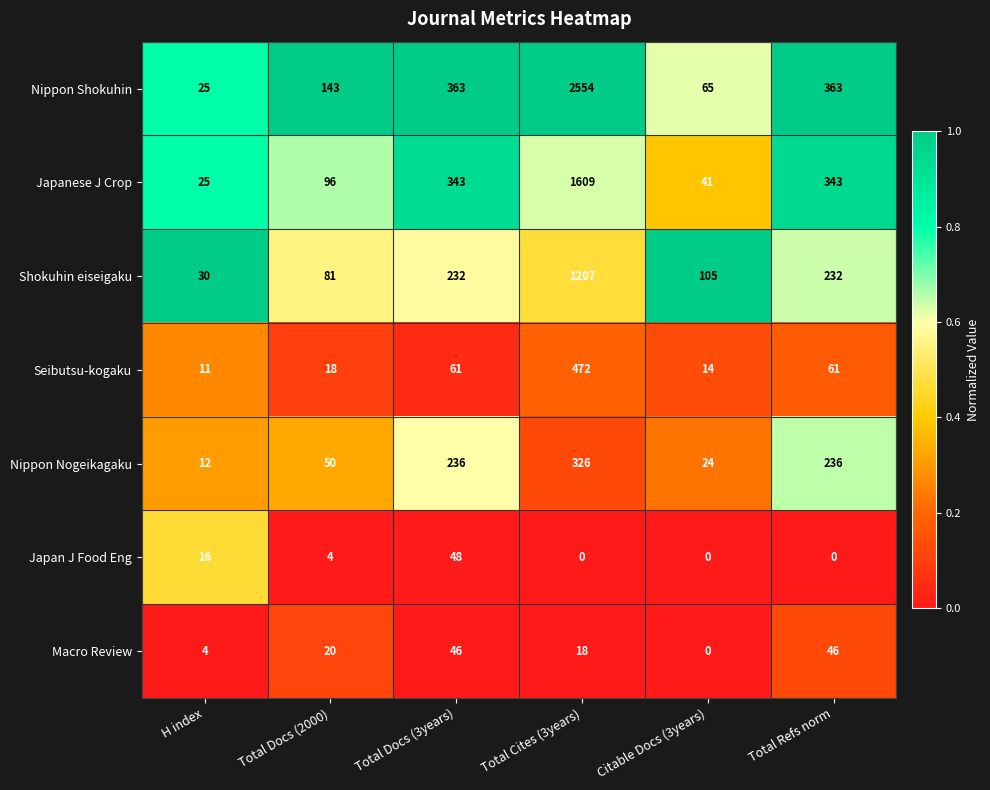

Which series has the largest total across all categories?

Nippon Shokuhin